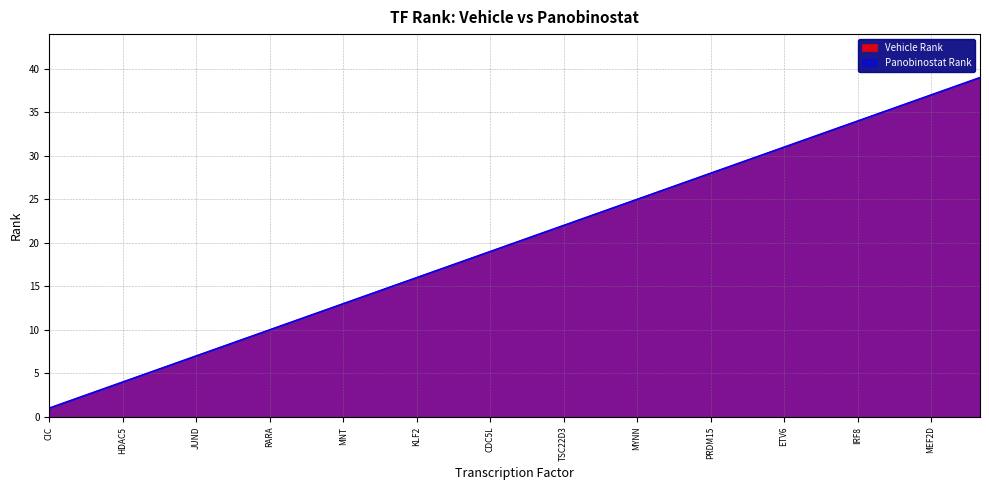

True or false: Panobinostat Rank and Vehicle Rank intersect in this chart.

False